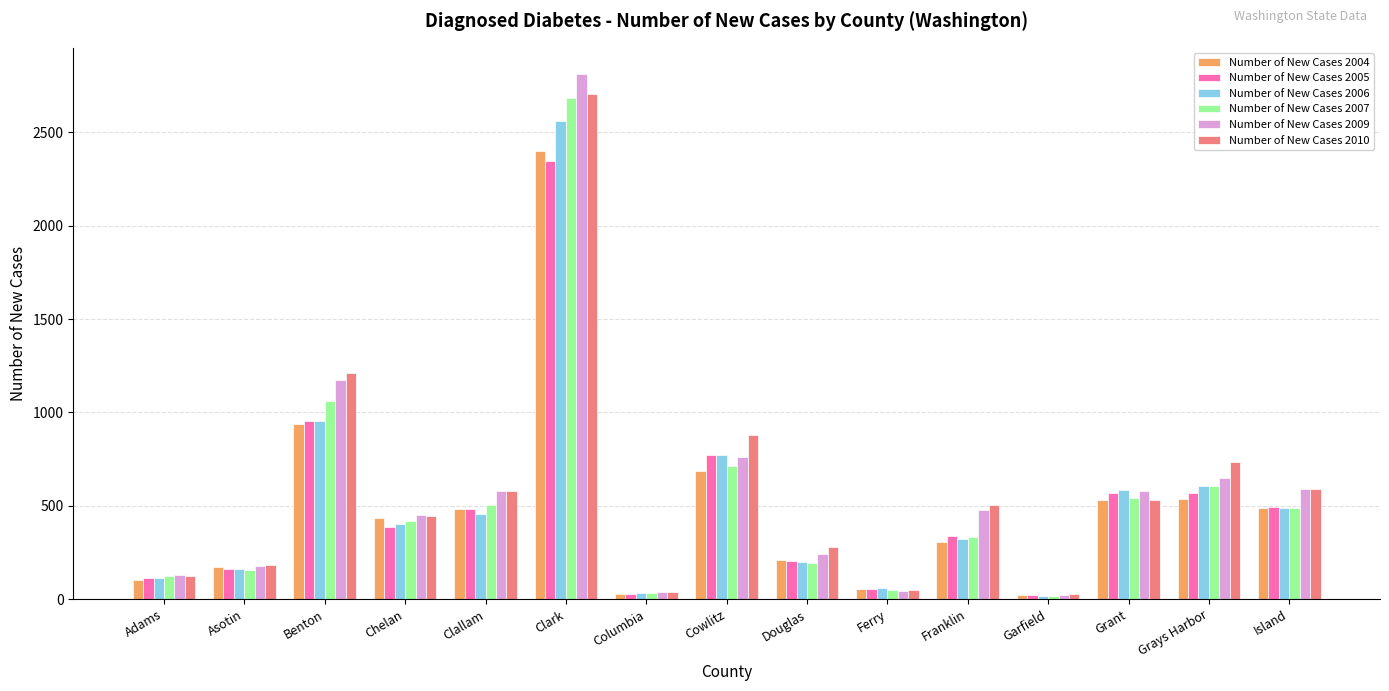

What is the greatest value displayed?

2813